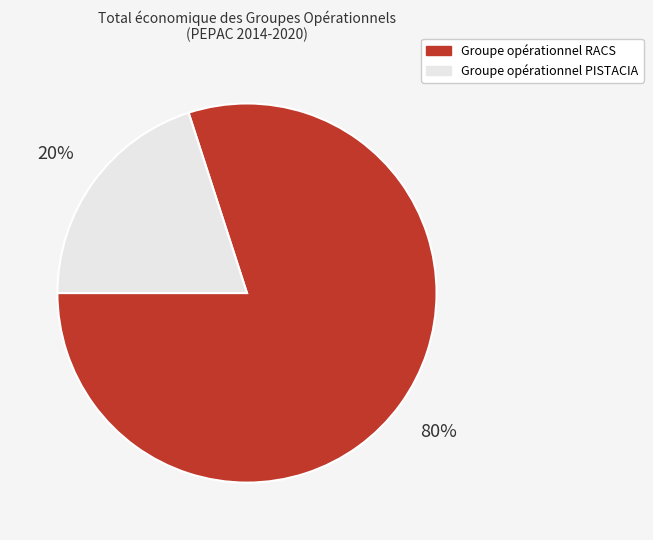

Is there a majority slice in this chart?

Yes